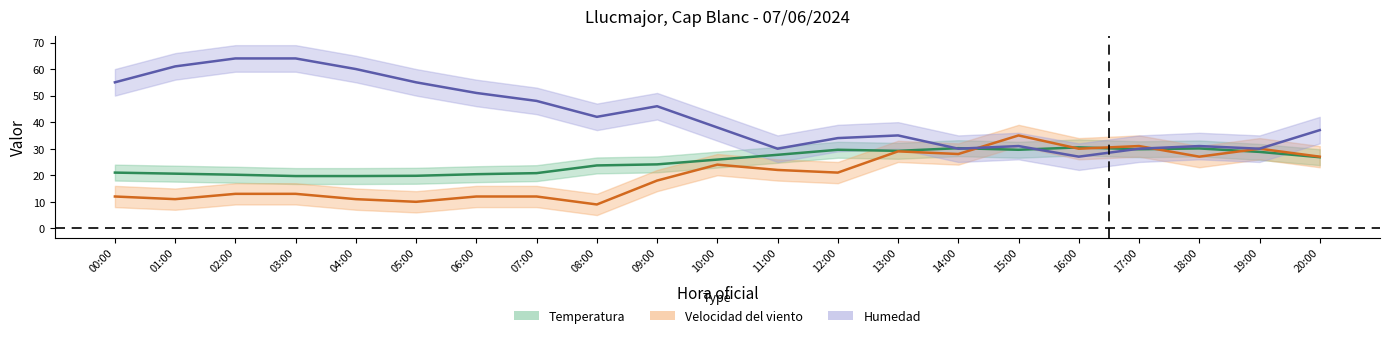

Does the chart display data point markers on the line(s)?

No